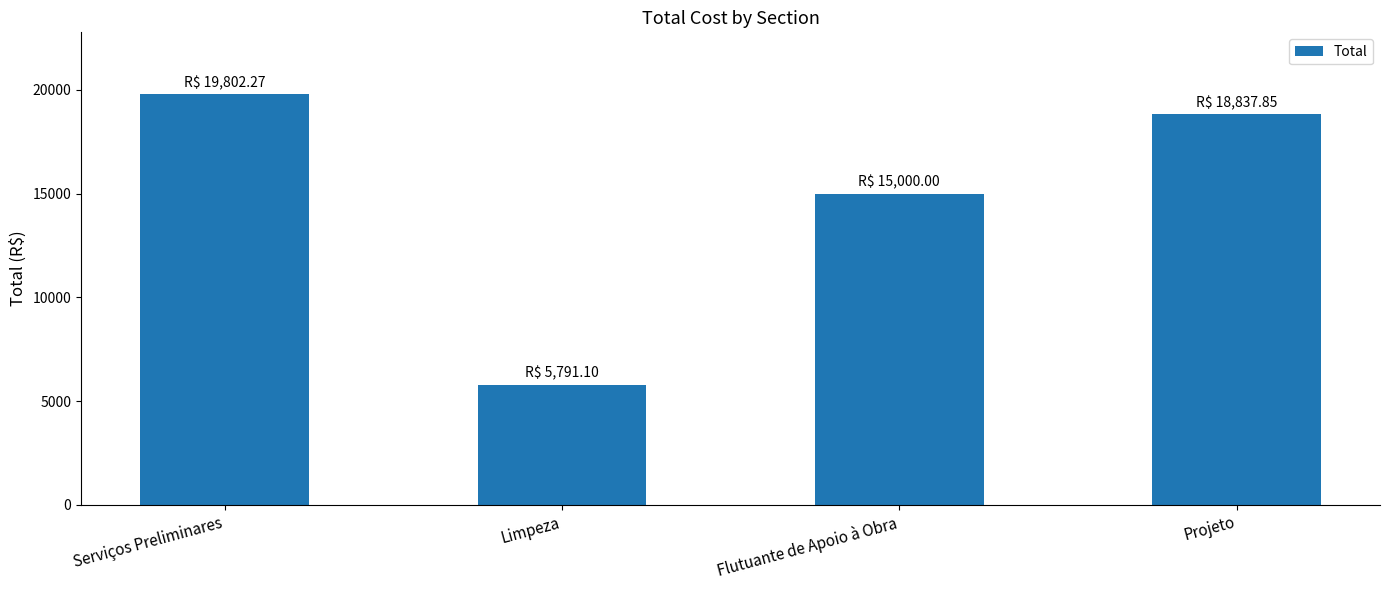

At which label is the value closest to 12796?

Flutuante de Apoio à Obra